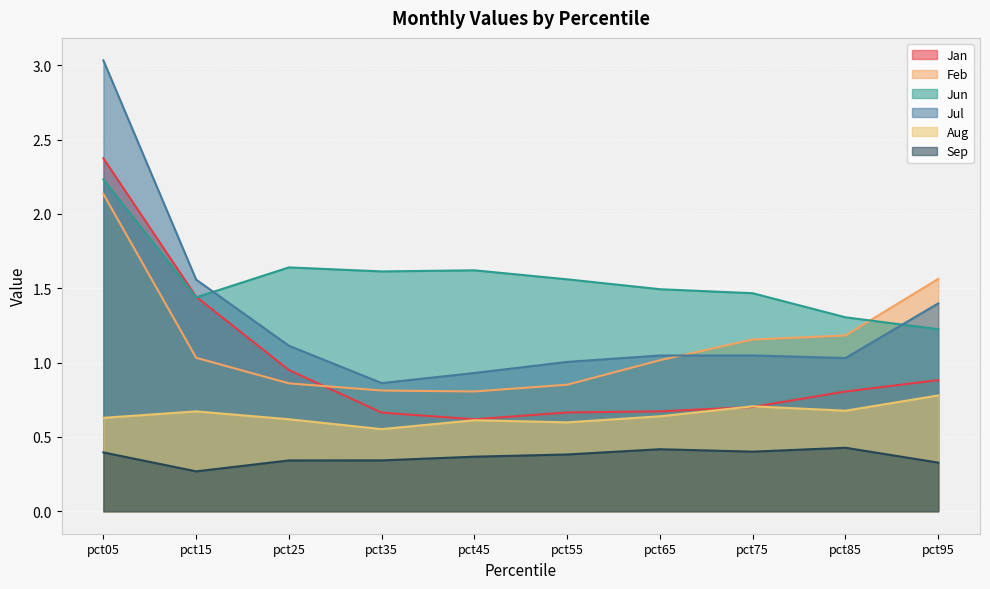

What is the approximate value of Aug at pct75?

0.7